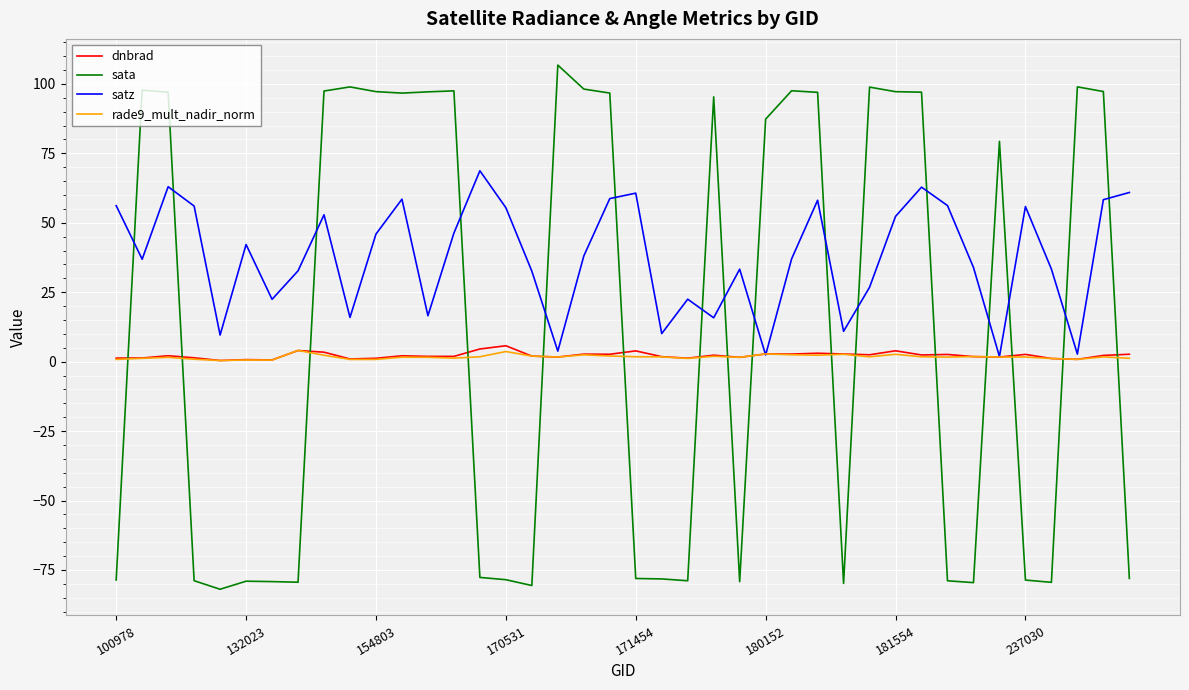

Which series ends up on top after the final intersection of sata and rade9_mult_nadir_norm?

rade9_mult_nadir_norm